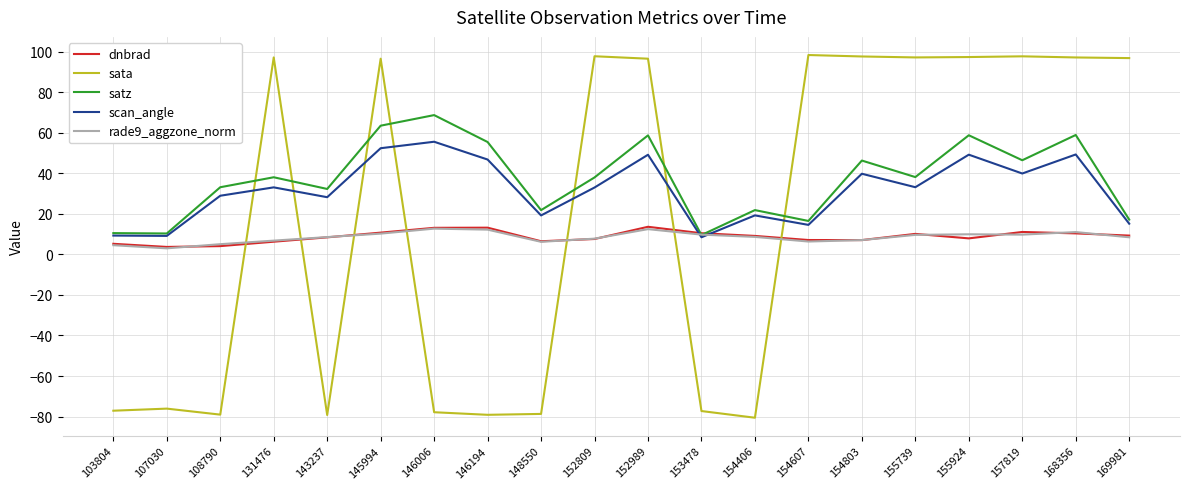

Is it true that dnbrad equals 5.2 at 103804?

True